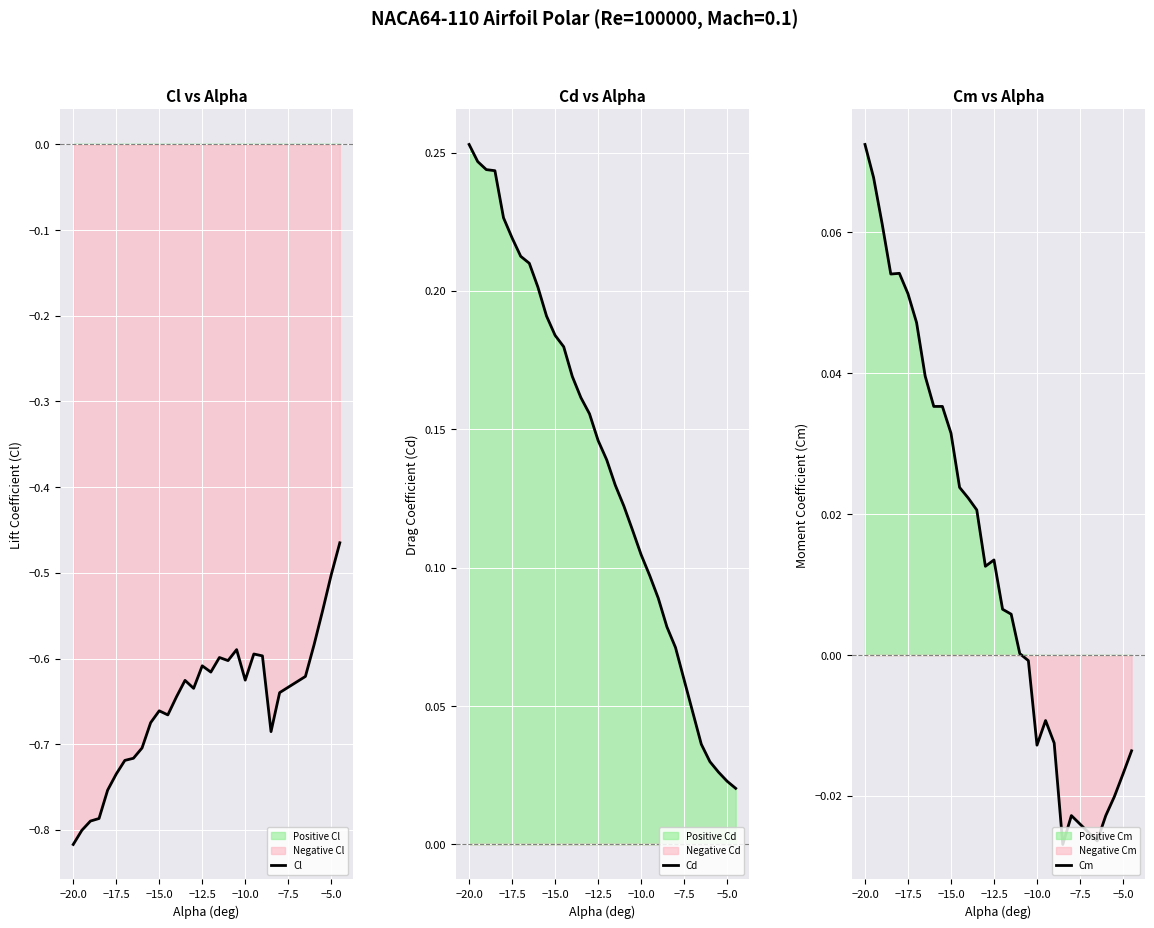

What are all the series names shown in the legend?

Cl, Cd, Cm